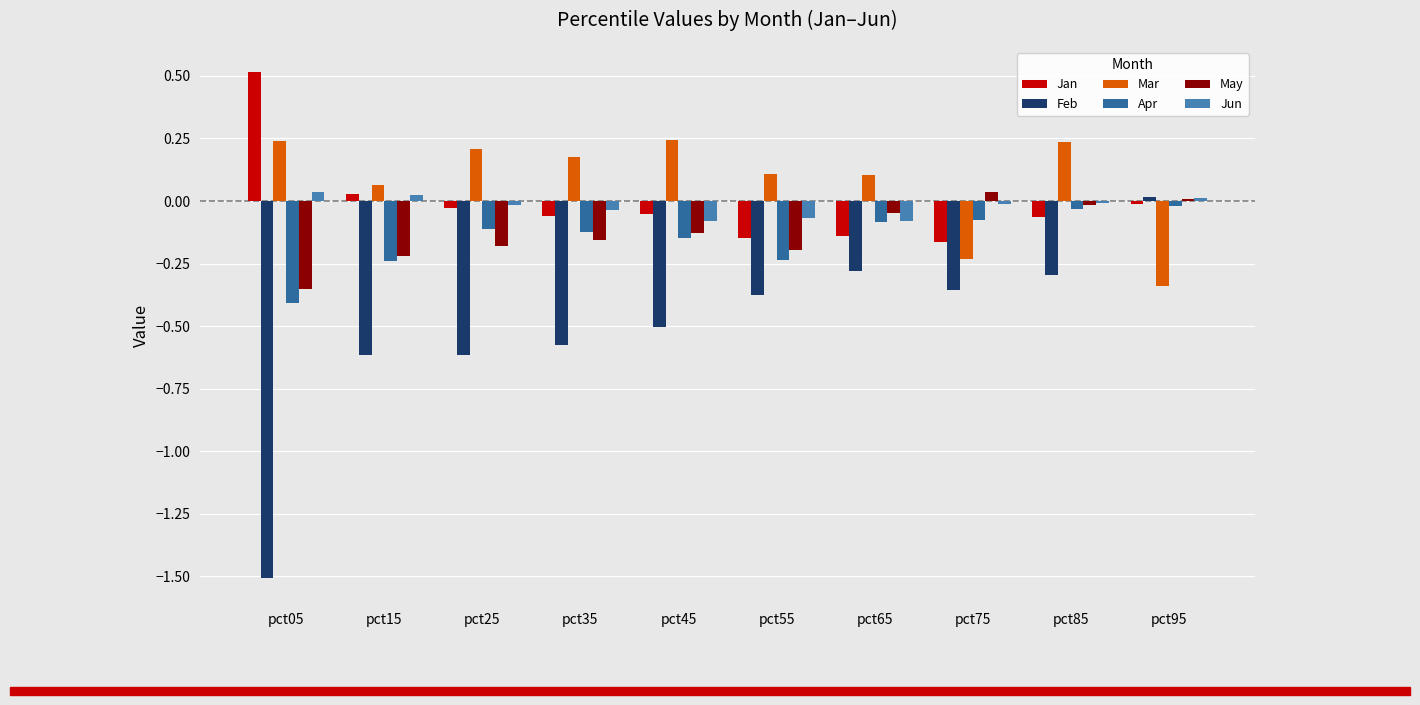

What is the total value across all series at pct35?

-0.8